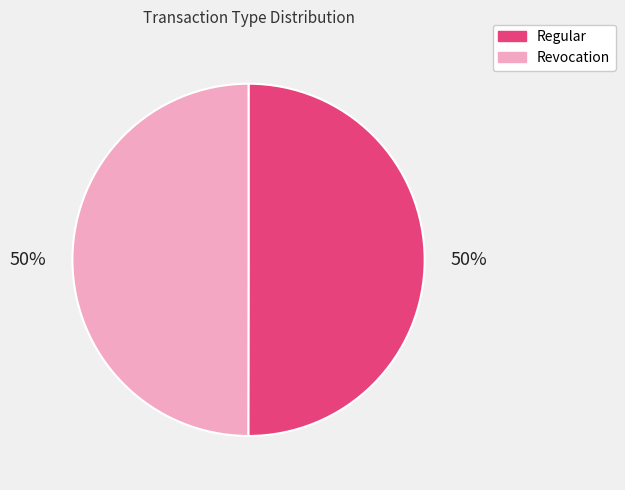

Is the sum of Regular and Revocation greater than half?

Yes